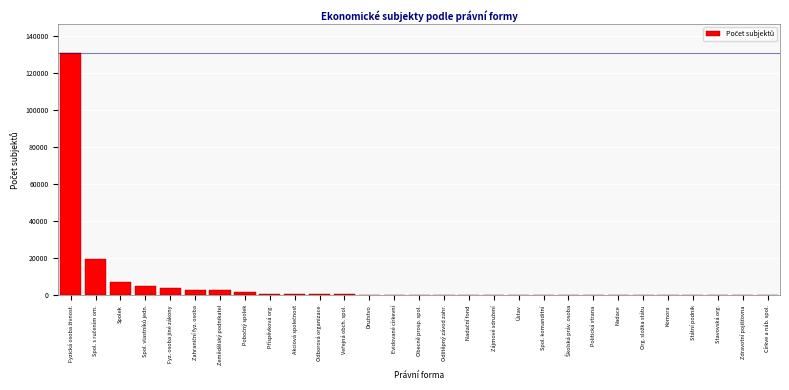

What is the sum of all values?

178029